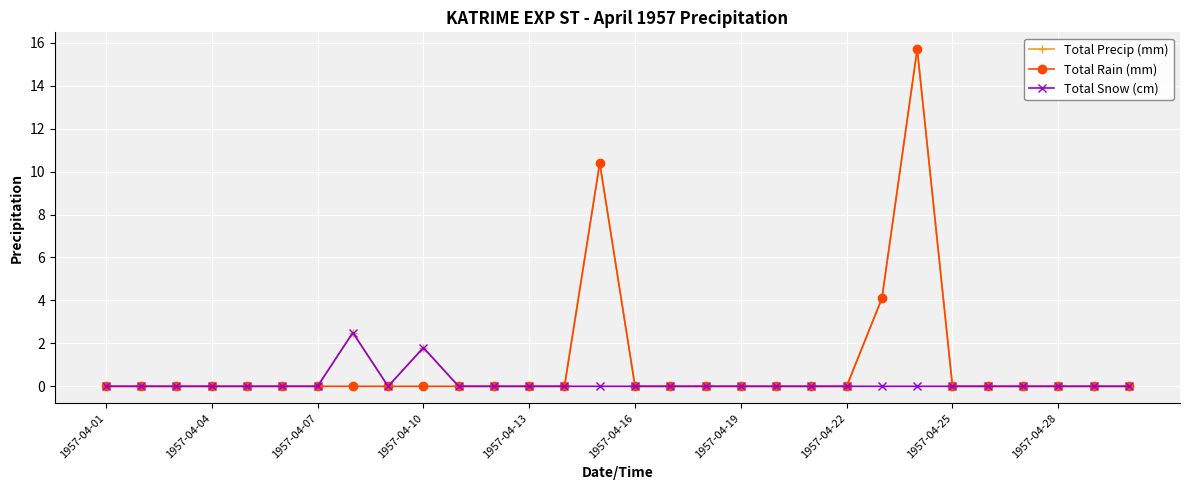

True or false: Total Rain (mm) has more than 1 interior local peaks.

True